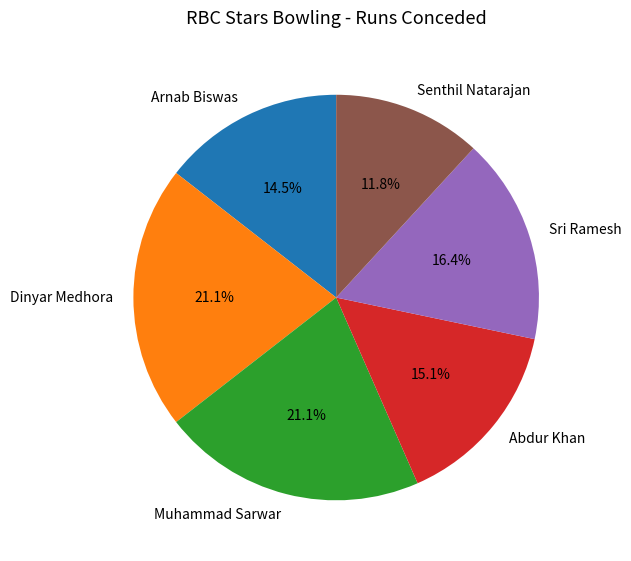

Is Arnab Biswas the majority of the pie?

No